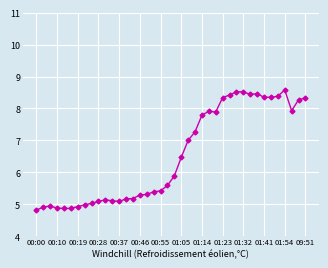

True or false: the data has more than 0 interior local peaks.

True